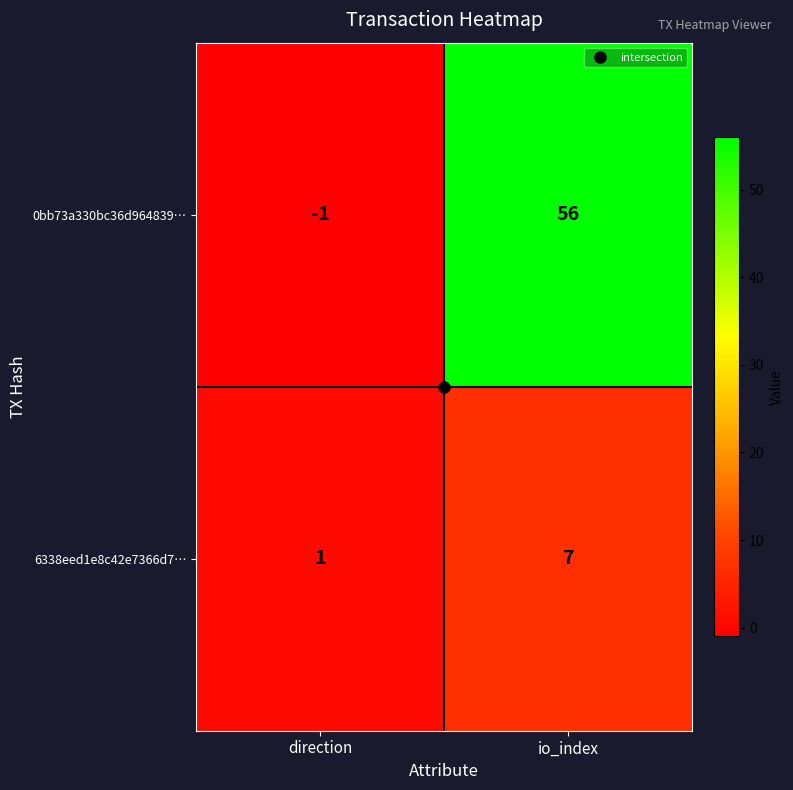

Which series has the largest total across all categories?

0bb73a330bc36d964839…